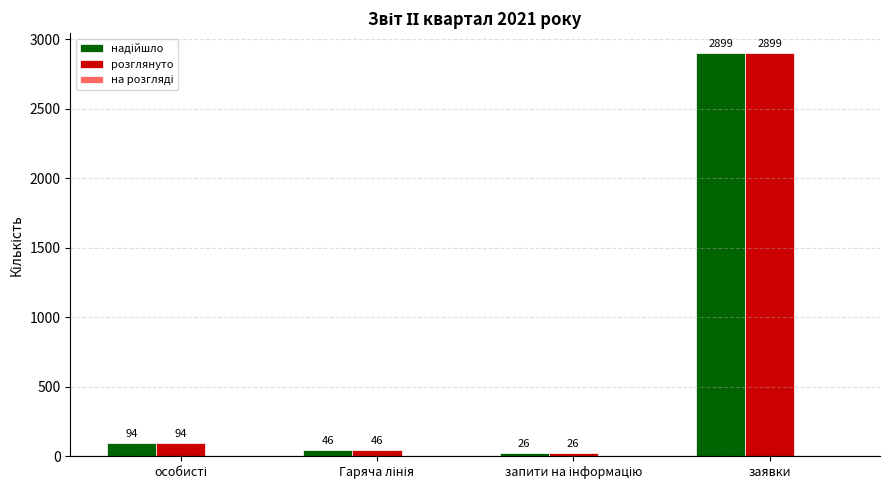

What is the average value of the розглянуто series?

766